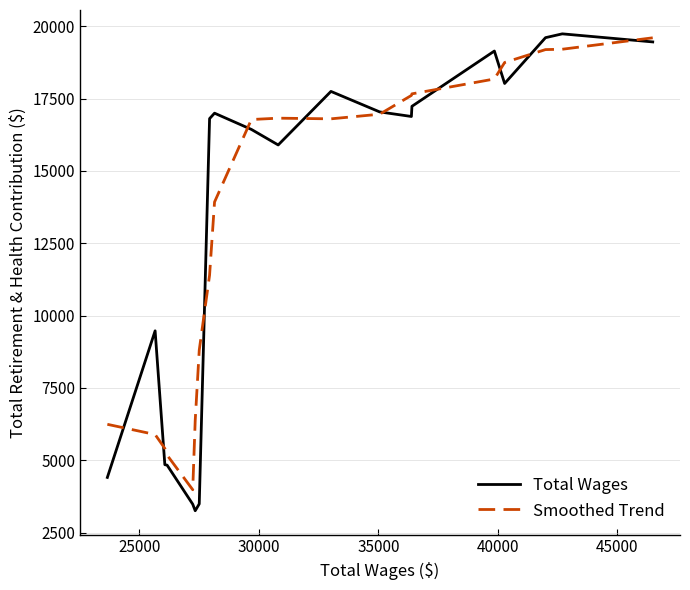

What is the maximum value for Total Wages?

19734.0